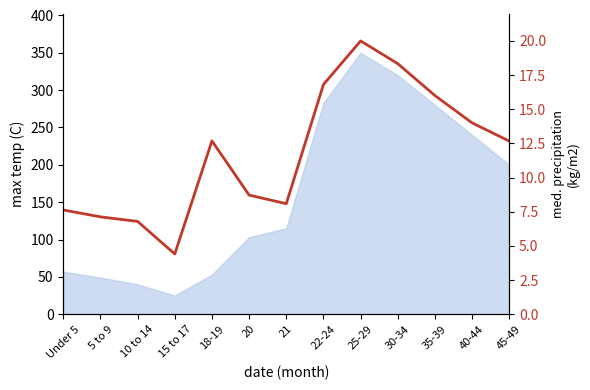

List the labels in order of value, smallest first.

15 to 17, 10 to 14, 5 to 9, Under 5, 21, 20, 45-49, 18-19, 40-44, 35-39, 22-24, 30-34, 25-29